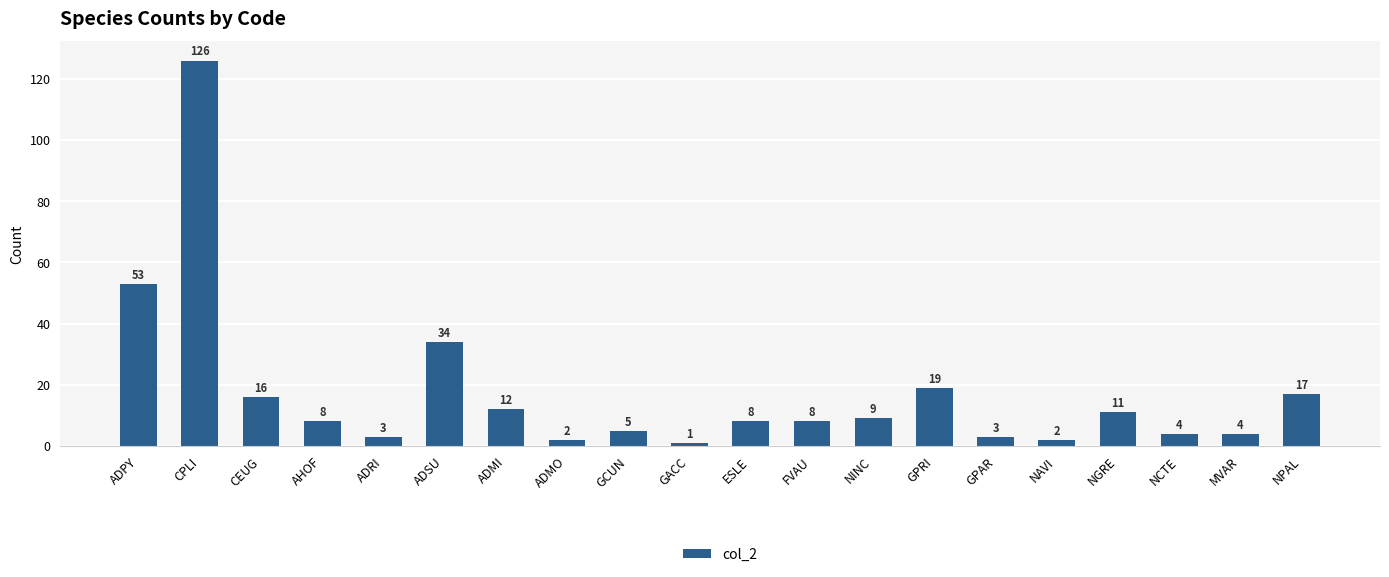

The value at GCUN is 5. True or false?

True